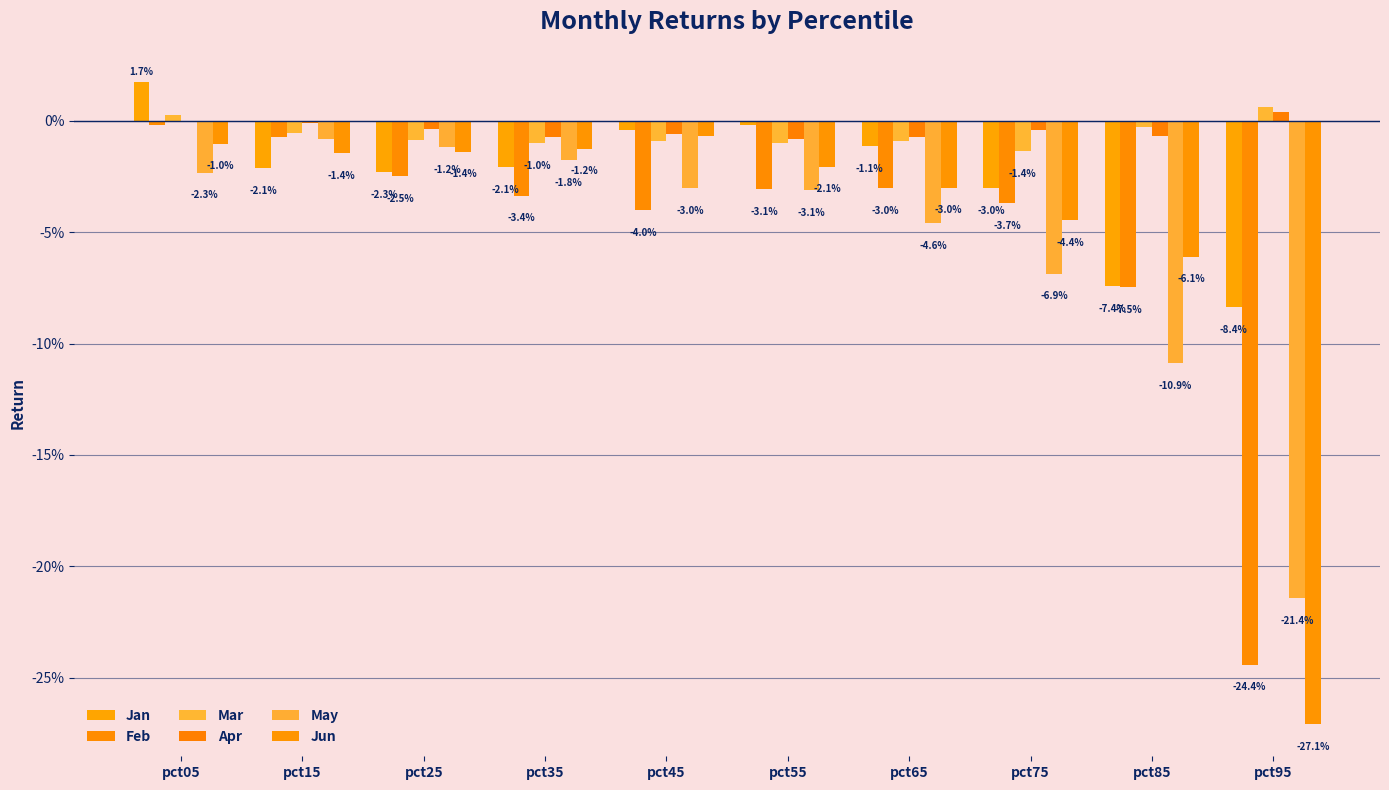

At which label does Mar reach its peak?

pct95